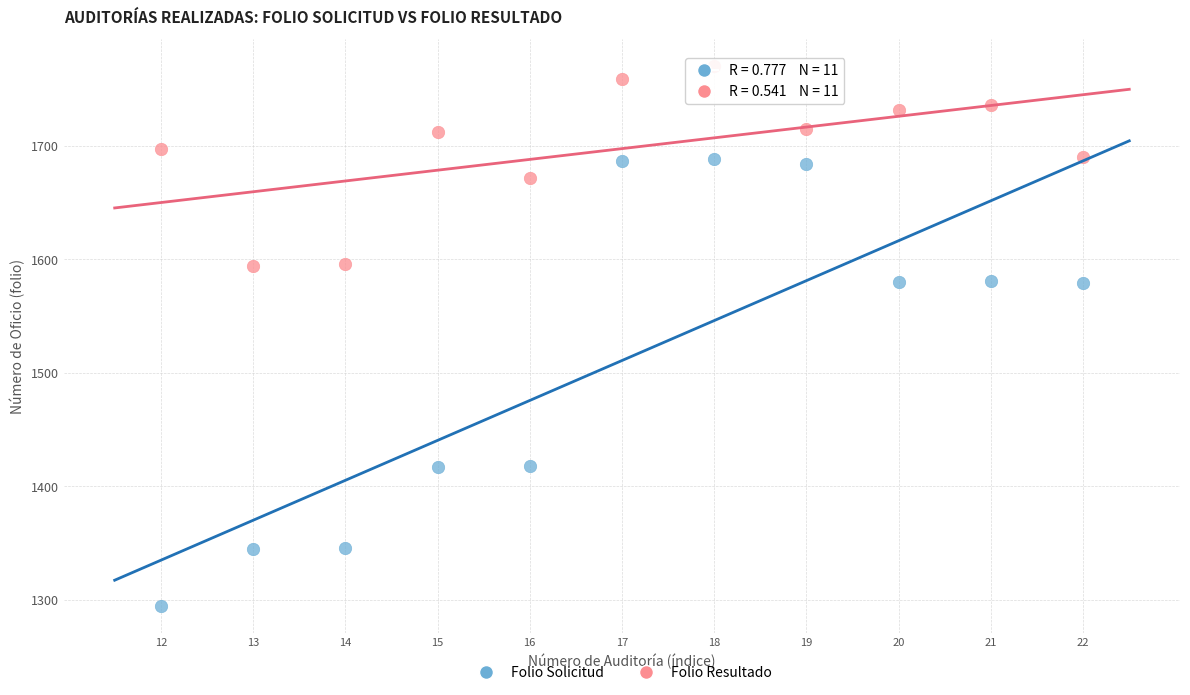

Which series has the widest spread of Y values?

Folio Solicitud